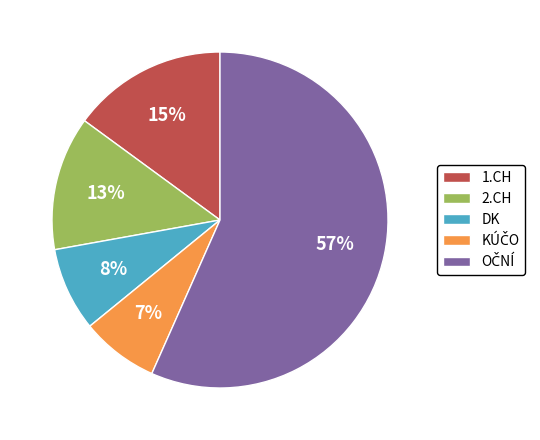

Which has a higher value, 1.CH or DK?

1.CH